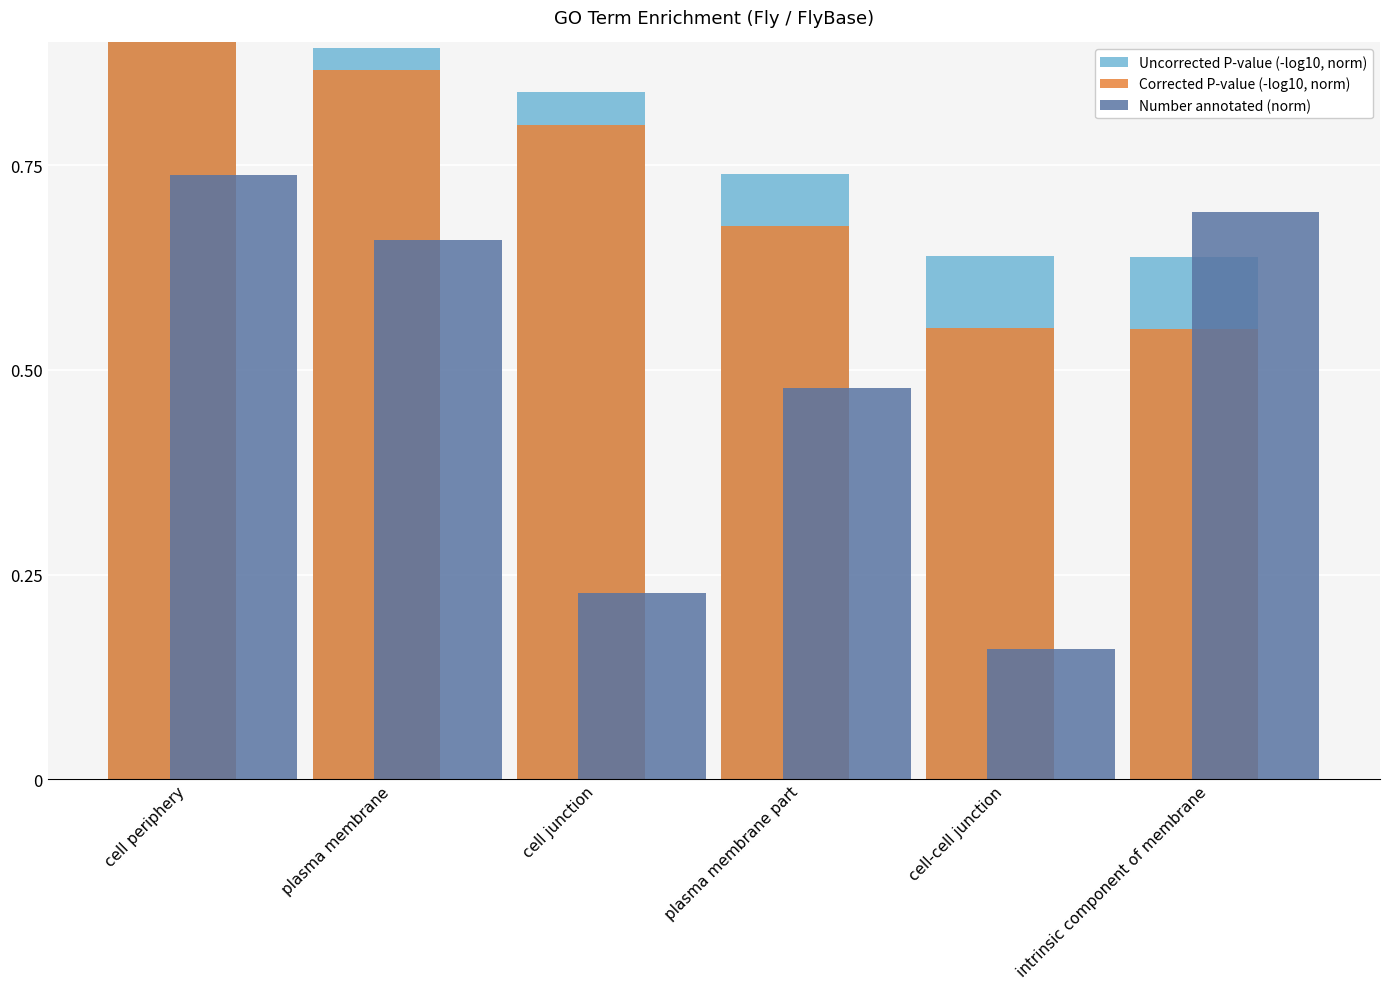

List the labels in order of Number annotated (norm) value, largest first.

cell periphery, intrinsic component of membrane, plasma membrane, plasma membrane part, cell junction, cell-cell junction